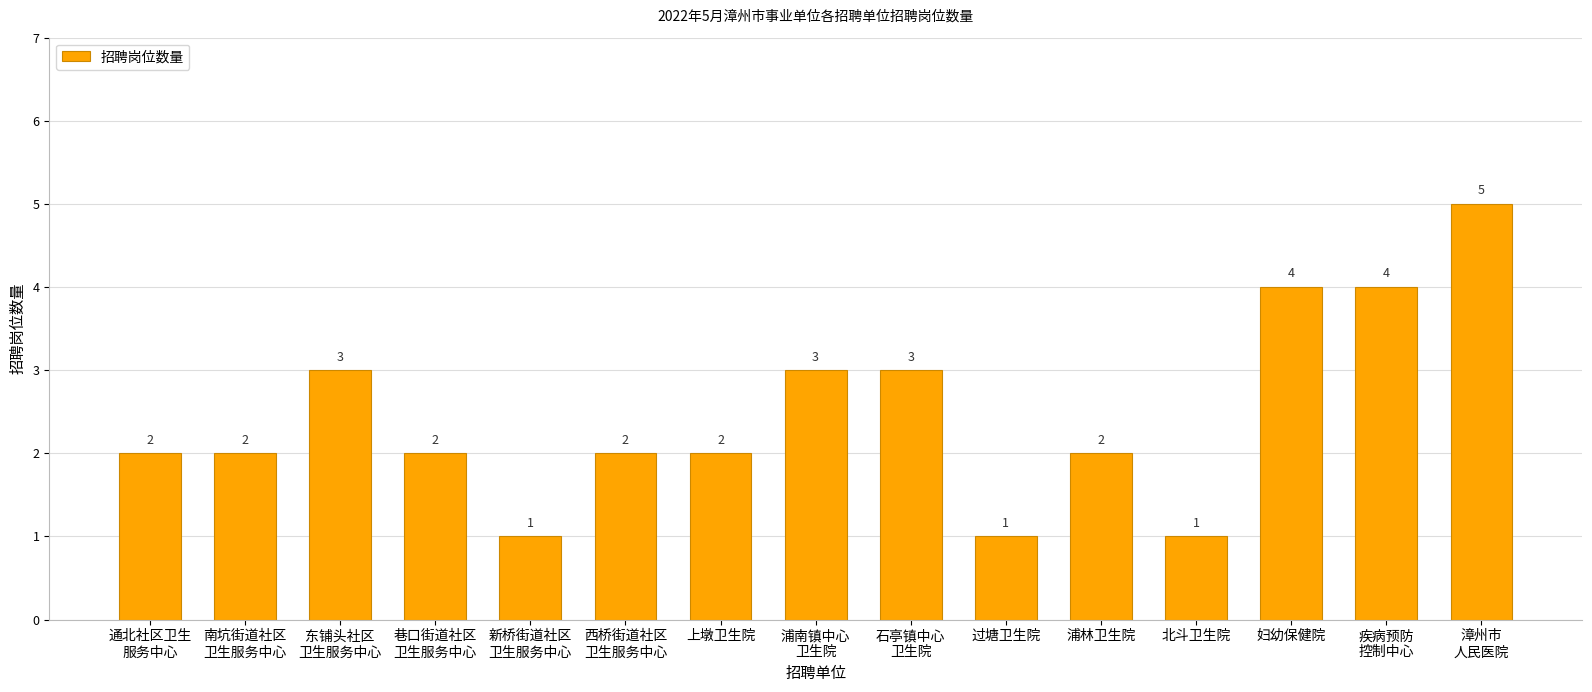

What is the value of the 3rd bar from the left?

3